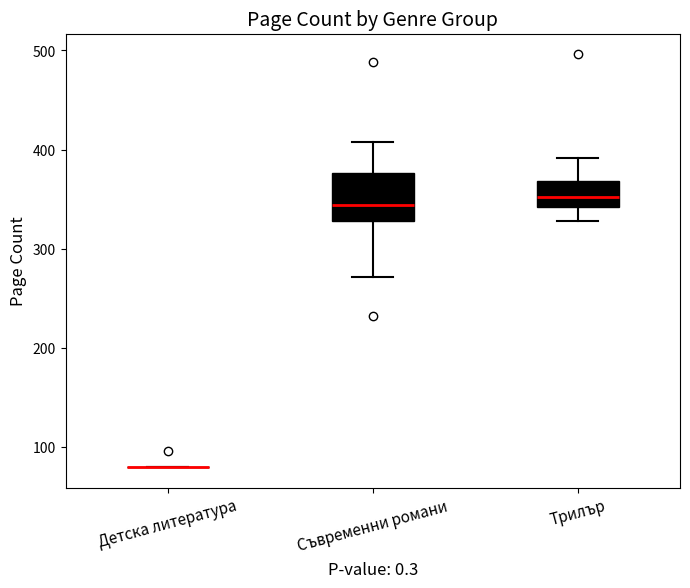

Reading left to right, read every box against the y-axis: the position of its median line, the range the box covers, and the ends of its whiskers. The values are not printed on the chart, so give them approximately, as read against the axis.

Детска литература: box collapsed to a line at 80, whiskers 80 to 80
Съвременни романи: median 340, box 330 to 380, whiskers 270 to 410
Трилър: median 350, box 340 to 370, whiskers 330 to 390